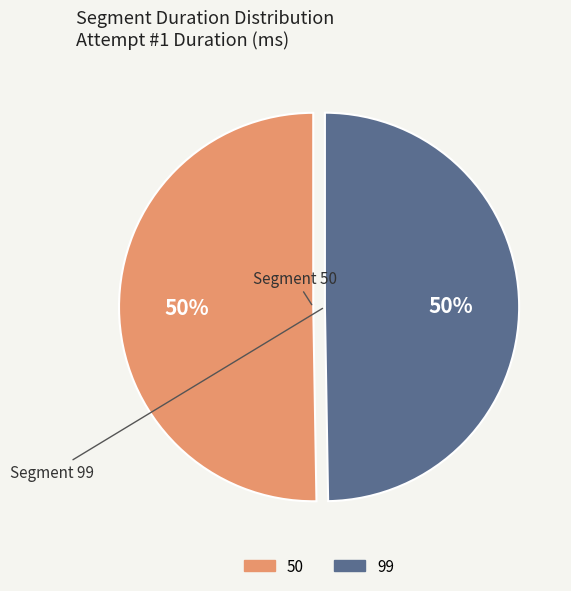

What is the ratio of the value at 99 to the value at 50?

1.0